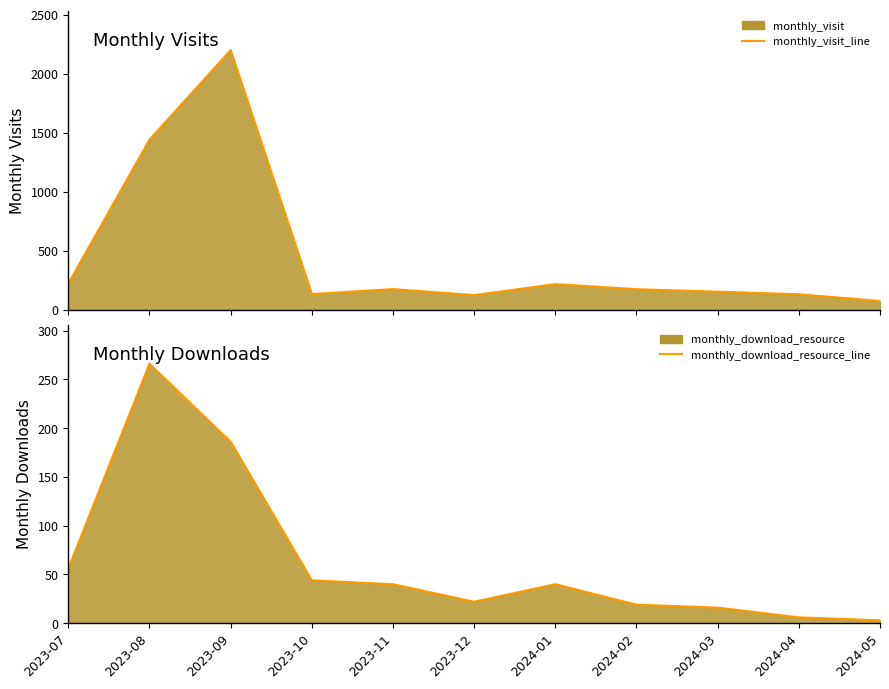

At which label does monthly_download_resource_line reach its minimum?

2024-05